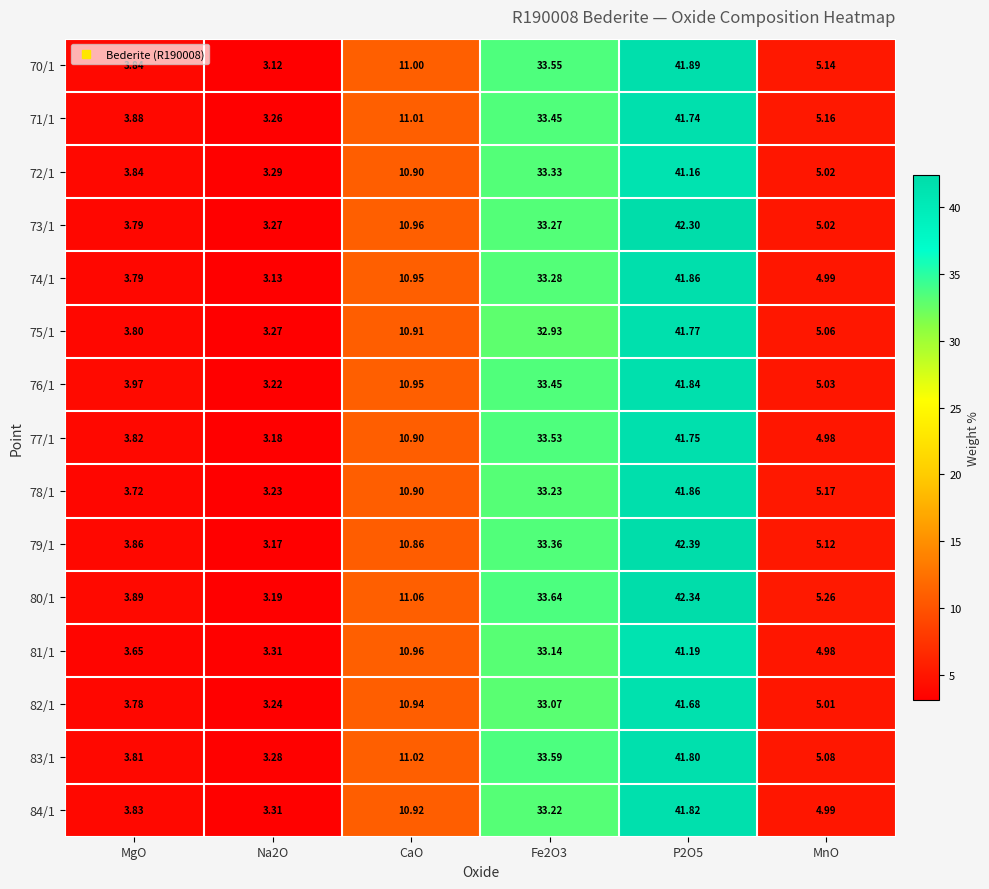

Which series has the largest total across all categories?

80/1